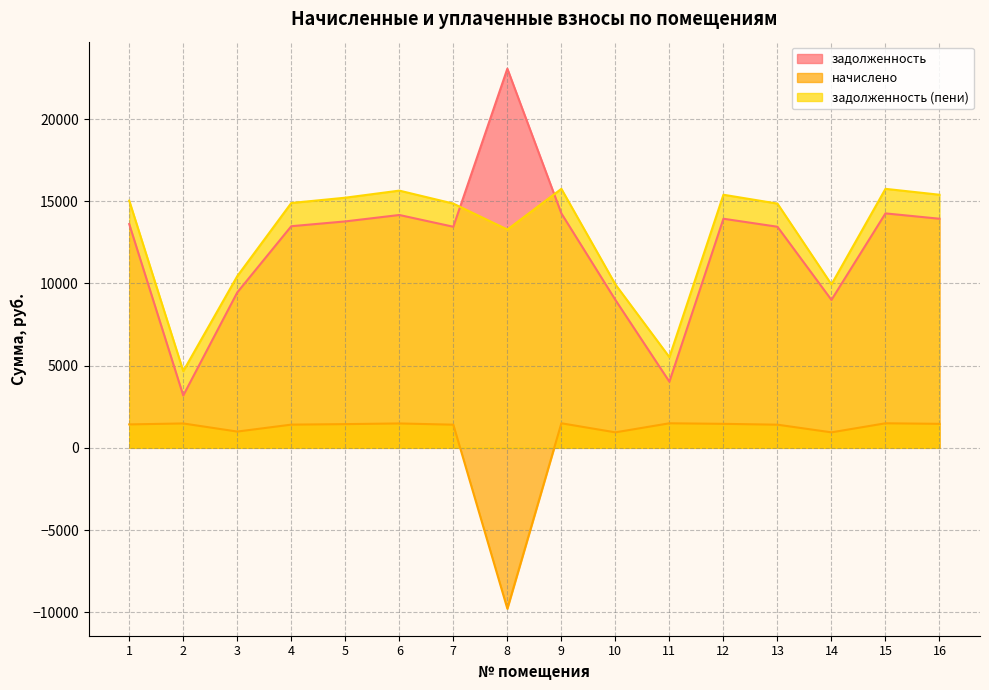

At which category is the sum across all series the highest?

9